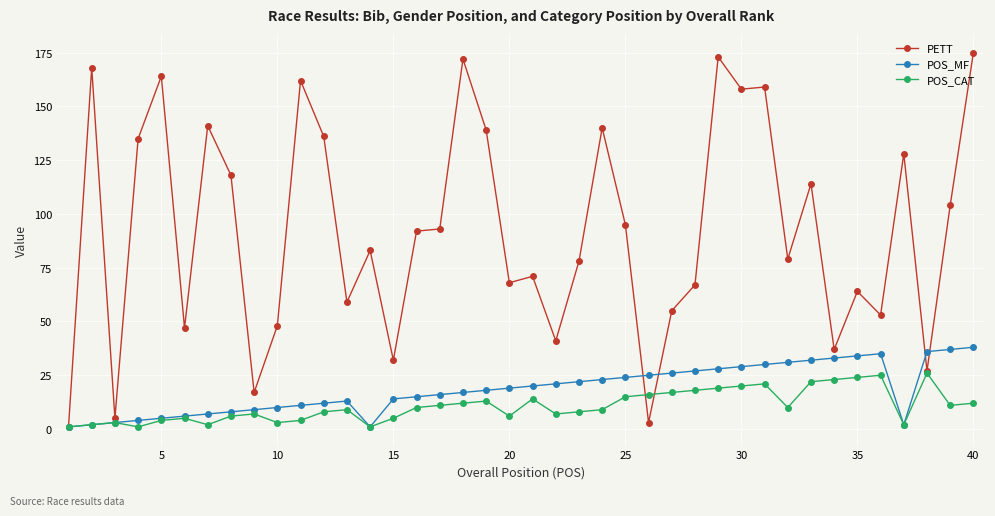

Which series ends up on top after the final intersection of PETT and POS_CAT?

PETT